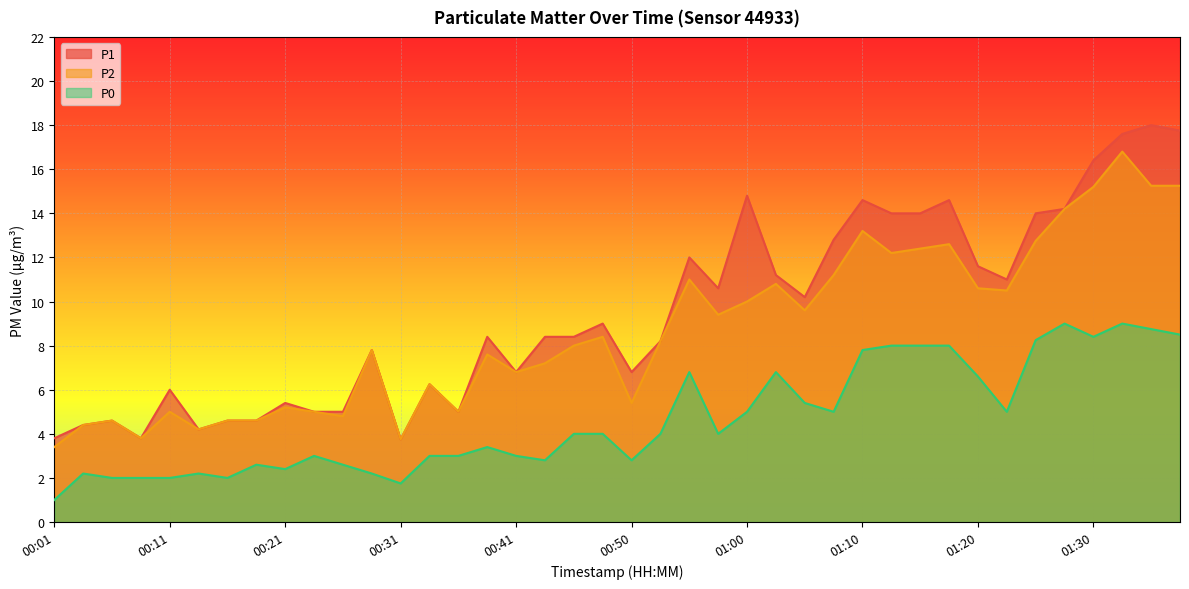

What is the value of the P0 point at the 3rd from the left?

2.0